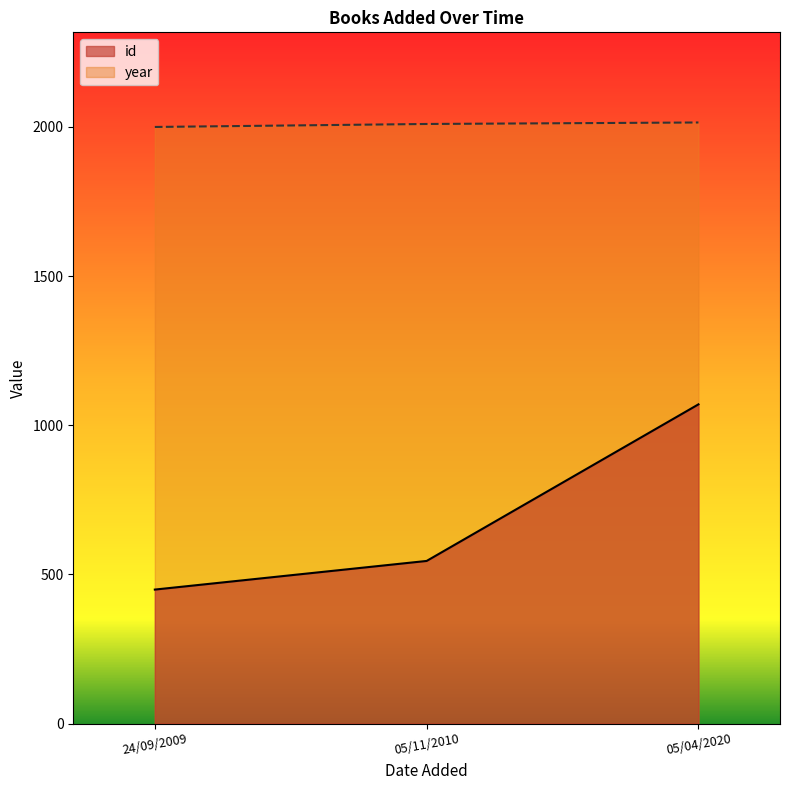

Reading left to right, extract all data points from this chart.

id: 24/09/2009=449	05/11/2010=545	05/04/2020=1070
year: 24/09/2009=2000	05/11/2010=2010	05/04/2020=2015